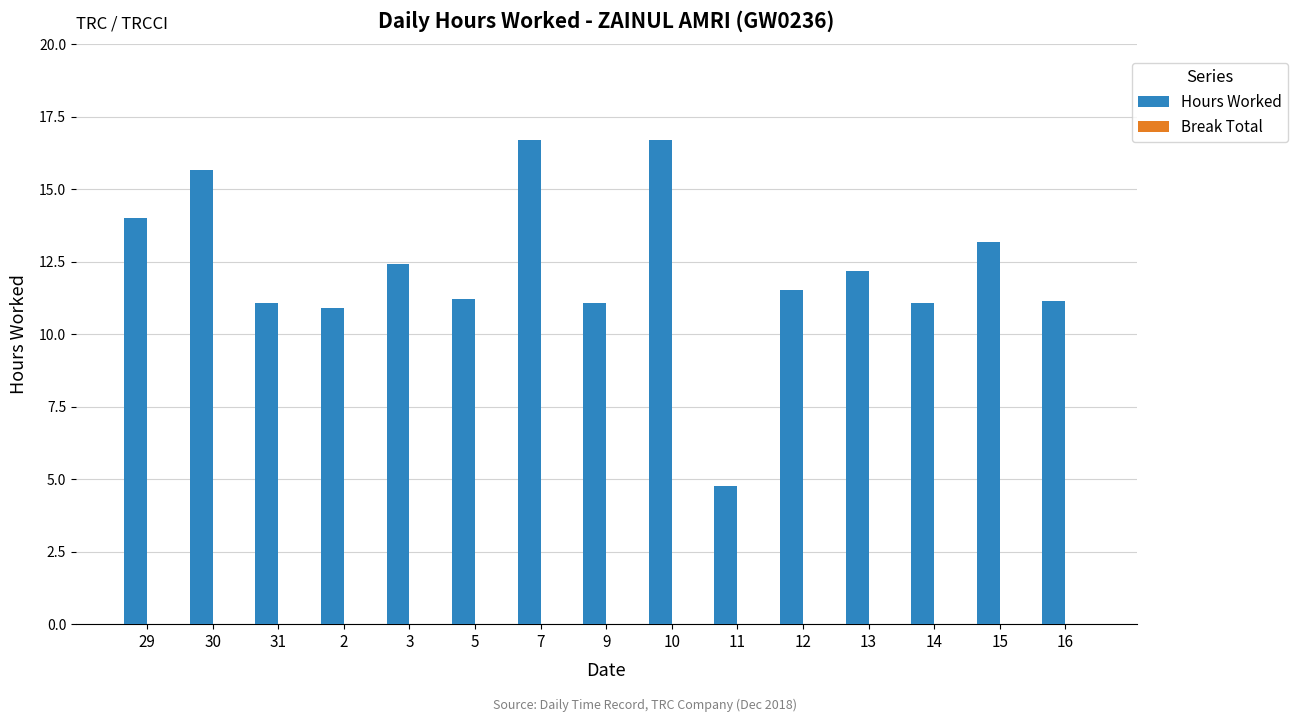

What is the average value?

12.2